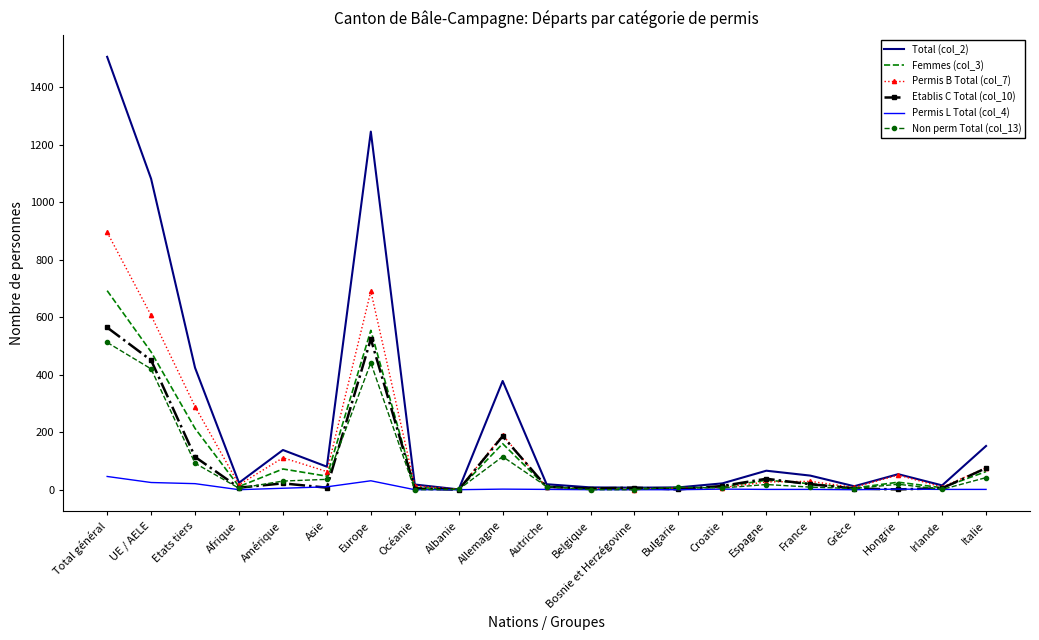

Which series has the widest spread of values?

Total (col_2)